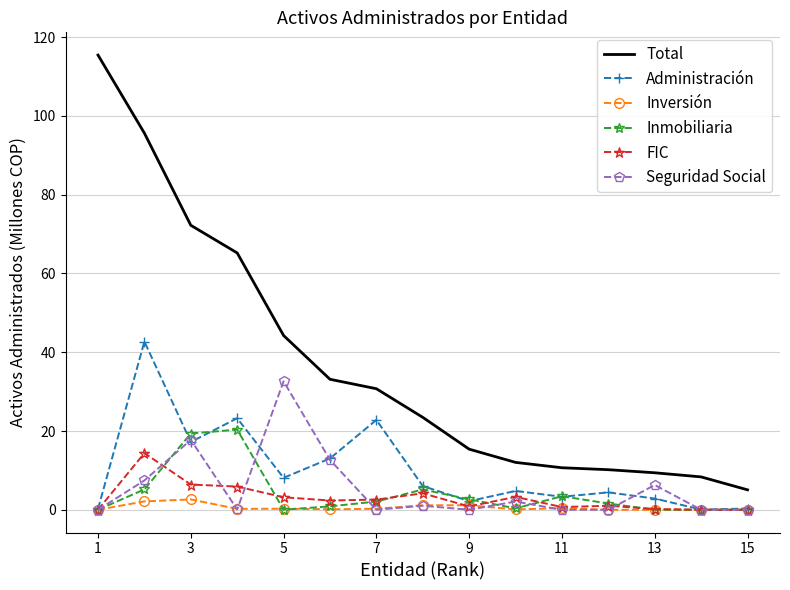

True or false: Seguridad Social and Total intersect in this chart.

False